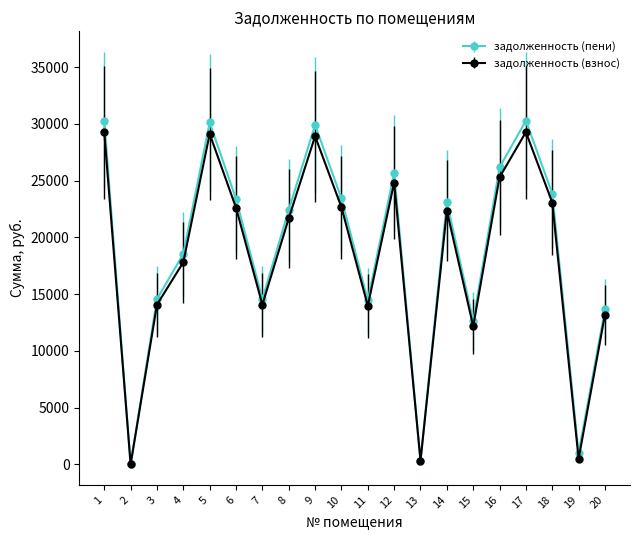

What is the total value across all series at 9?

58802.6